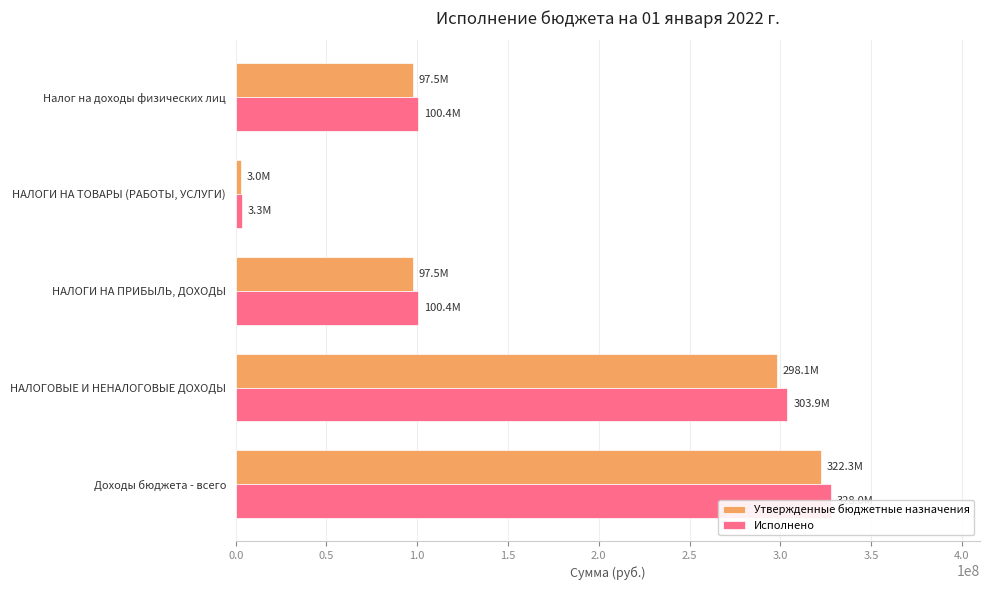

List the series in order of their peak value, lowest first.

Утвержденные бюджетные назначения, Исполнено